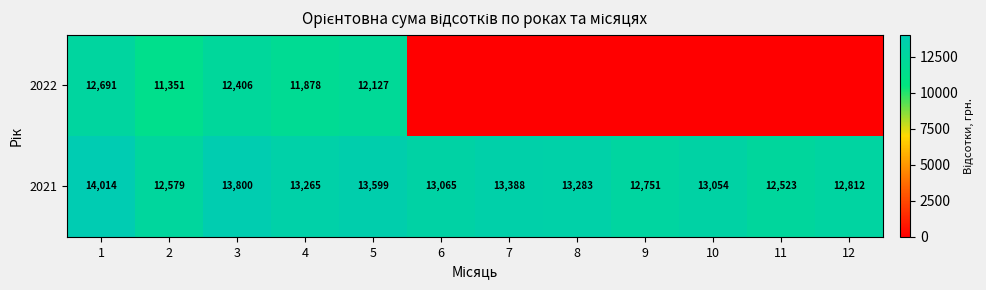

What is the difference between the highest and lowest values at 9?

12751.0